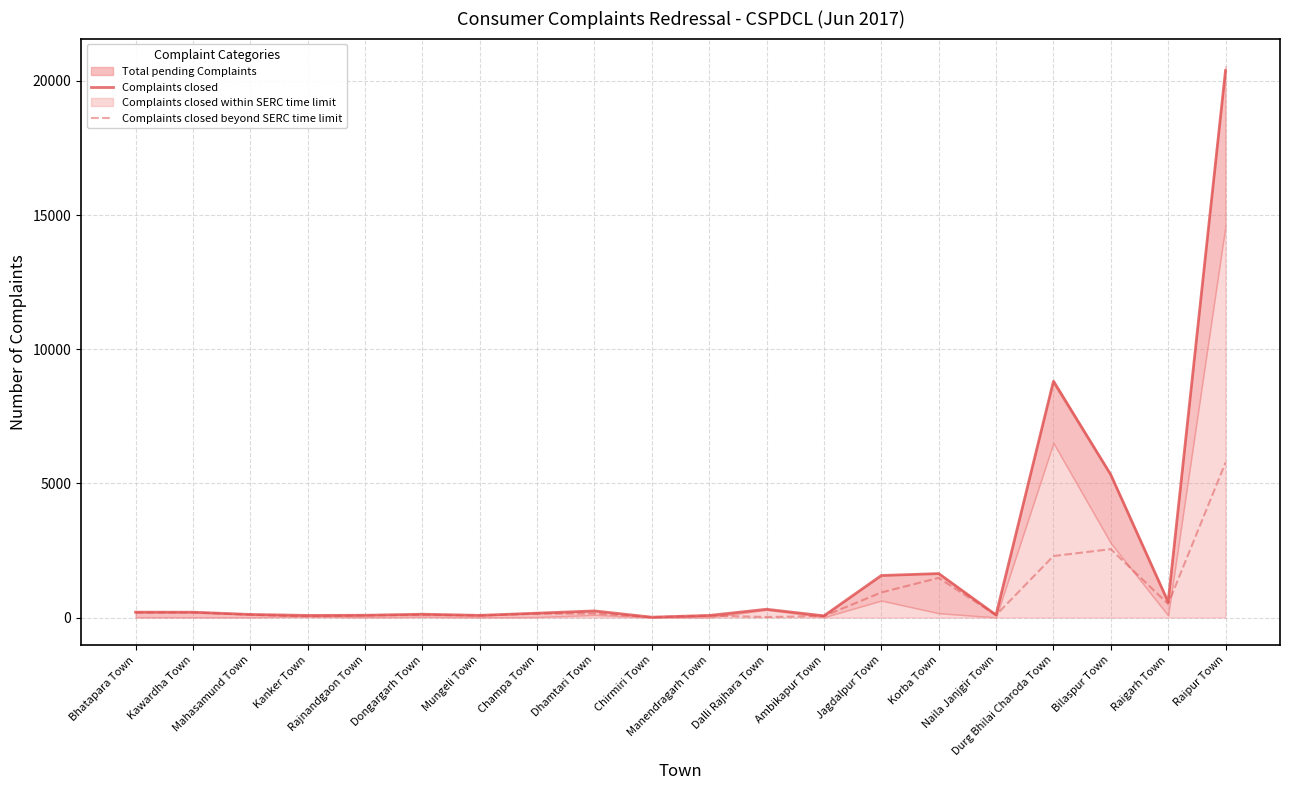

What is the highest value of the Complaints closed beyond SERC time limit series?

5774